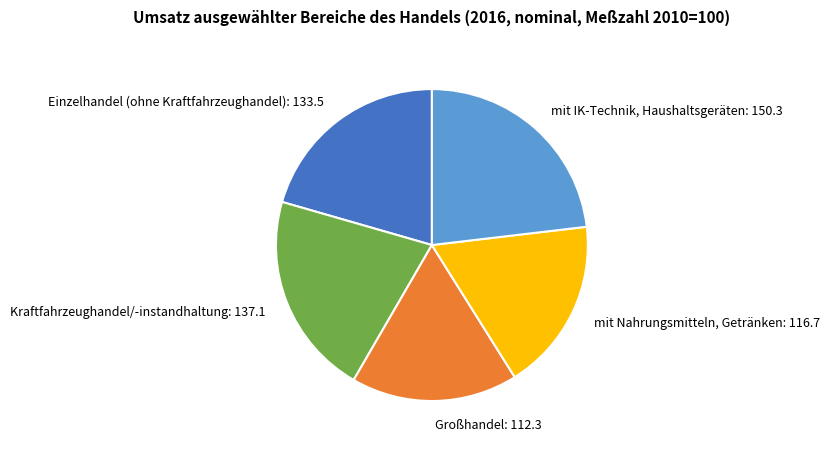

Is it true that Großhandel is 17% of the pie?

True